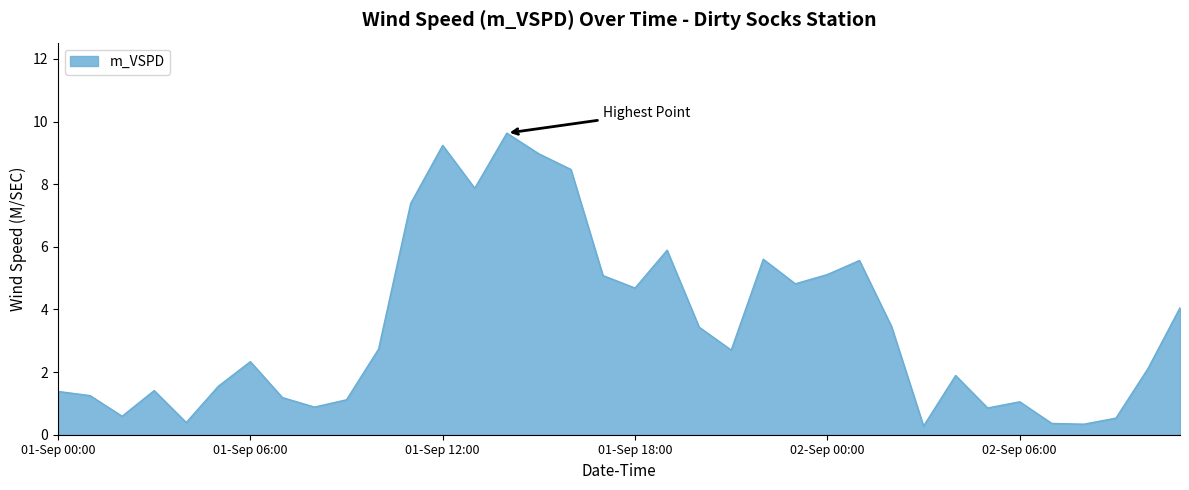

What is the greatest value displayed?

9.6